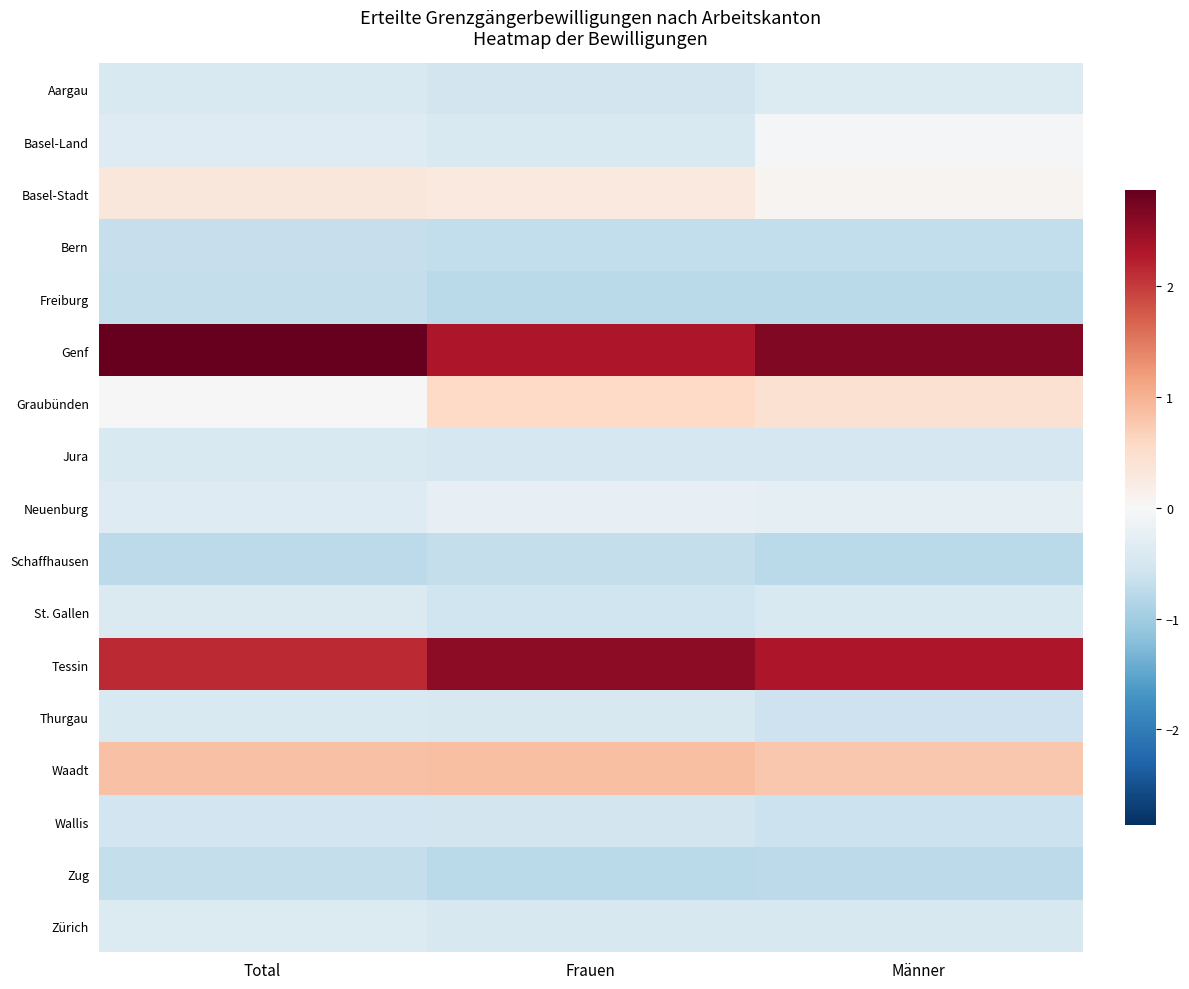

Between Frauen and Total, which is larger?

Total